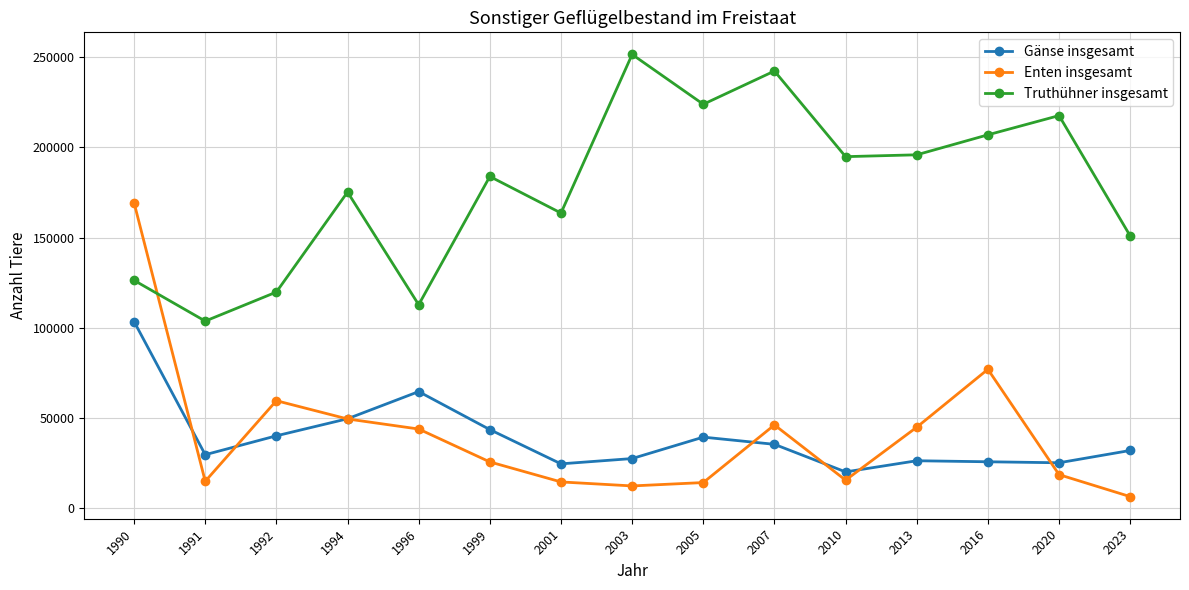

Rank the series at 1991 from highest to lowest value.

Truthühner insgesamt, Gänse insgesamt, Enten insgesamt